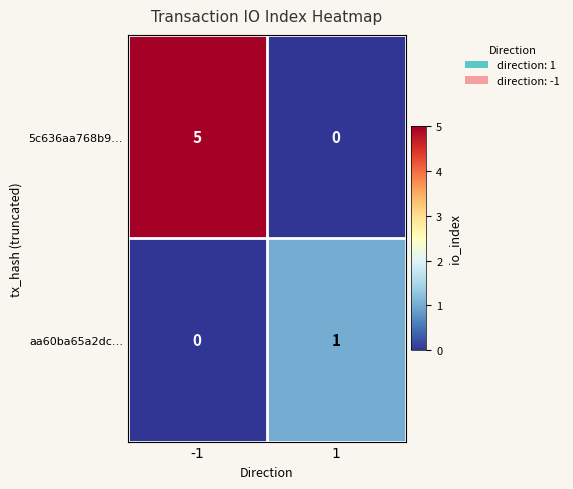

What is the difference between the highest and lowest values at -1?

5